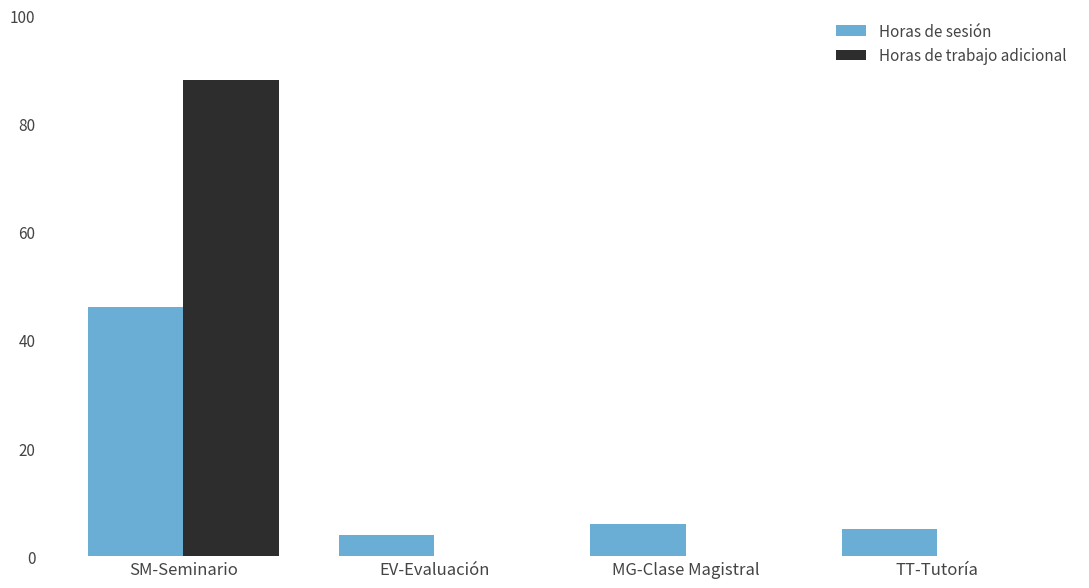

The value of Horas de sesión at TT-Tutoría is 5. True or false?

True